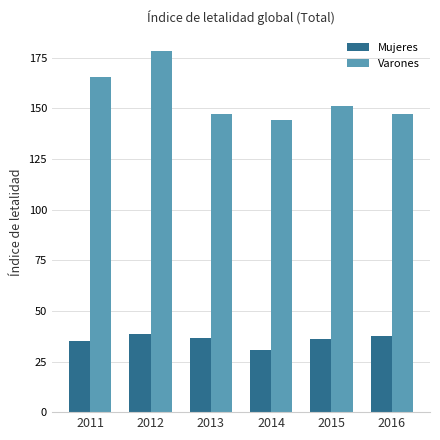

True or false: Varones has a value of 151.2 at 2015.

True